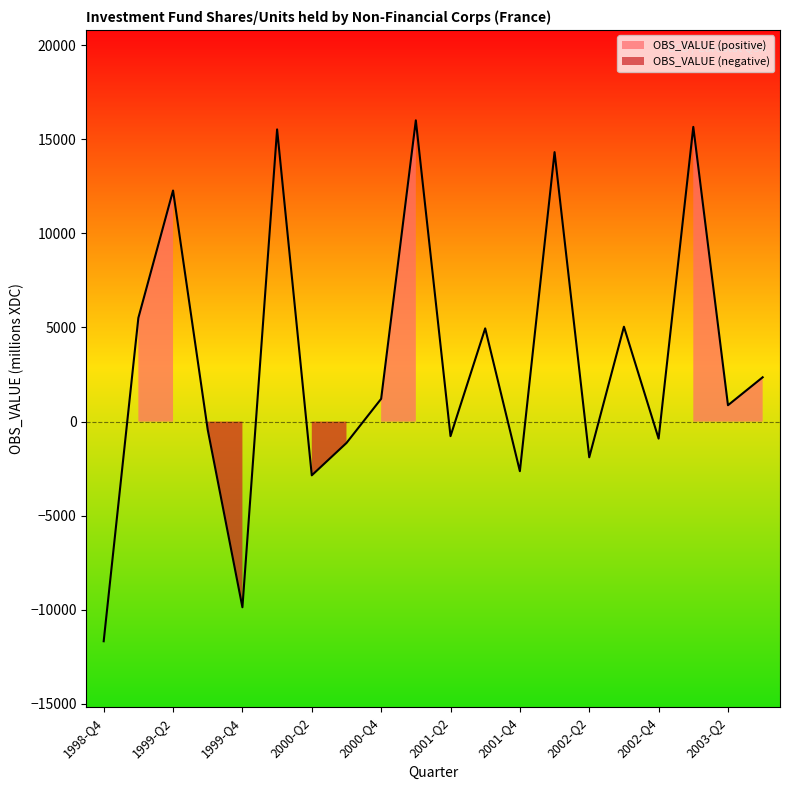

Approximately how many times larger is the value at 2001-Q1 compared to 1999-Q1?

2.9